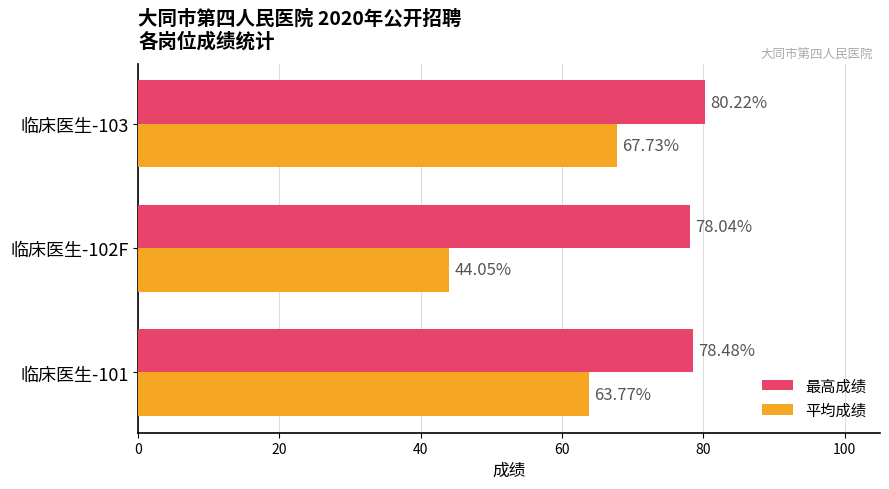

What is the difference between the highest and lowest values at 临床医生-103?

12.5